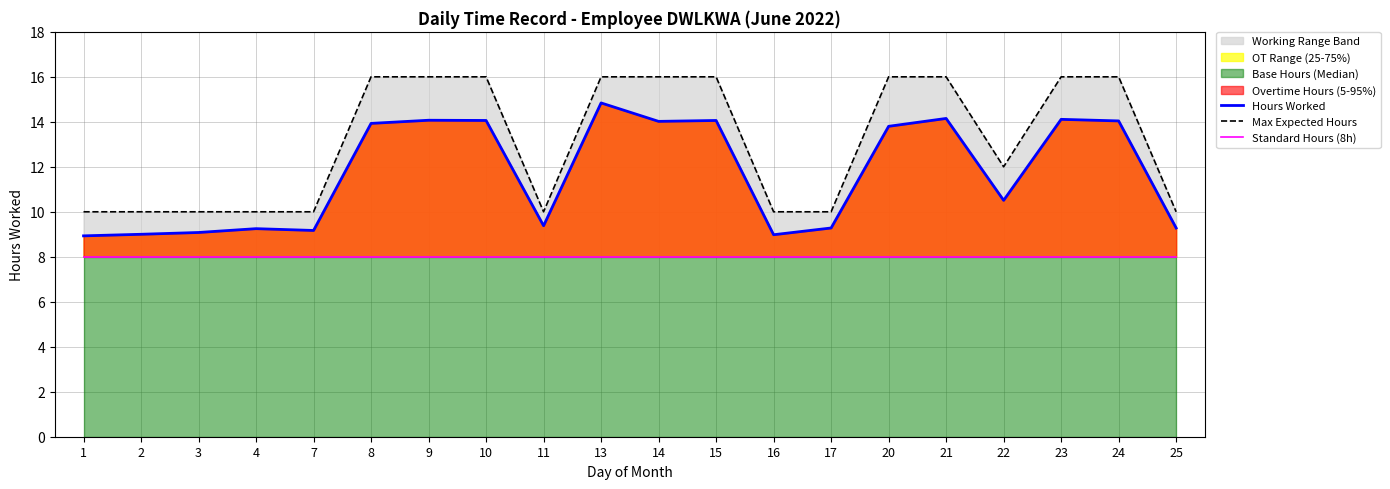

Which series changed the most between 2 and 14?

Max Expected Hours